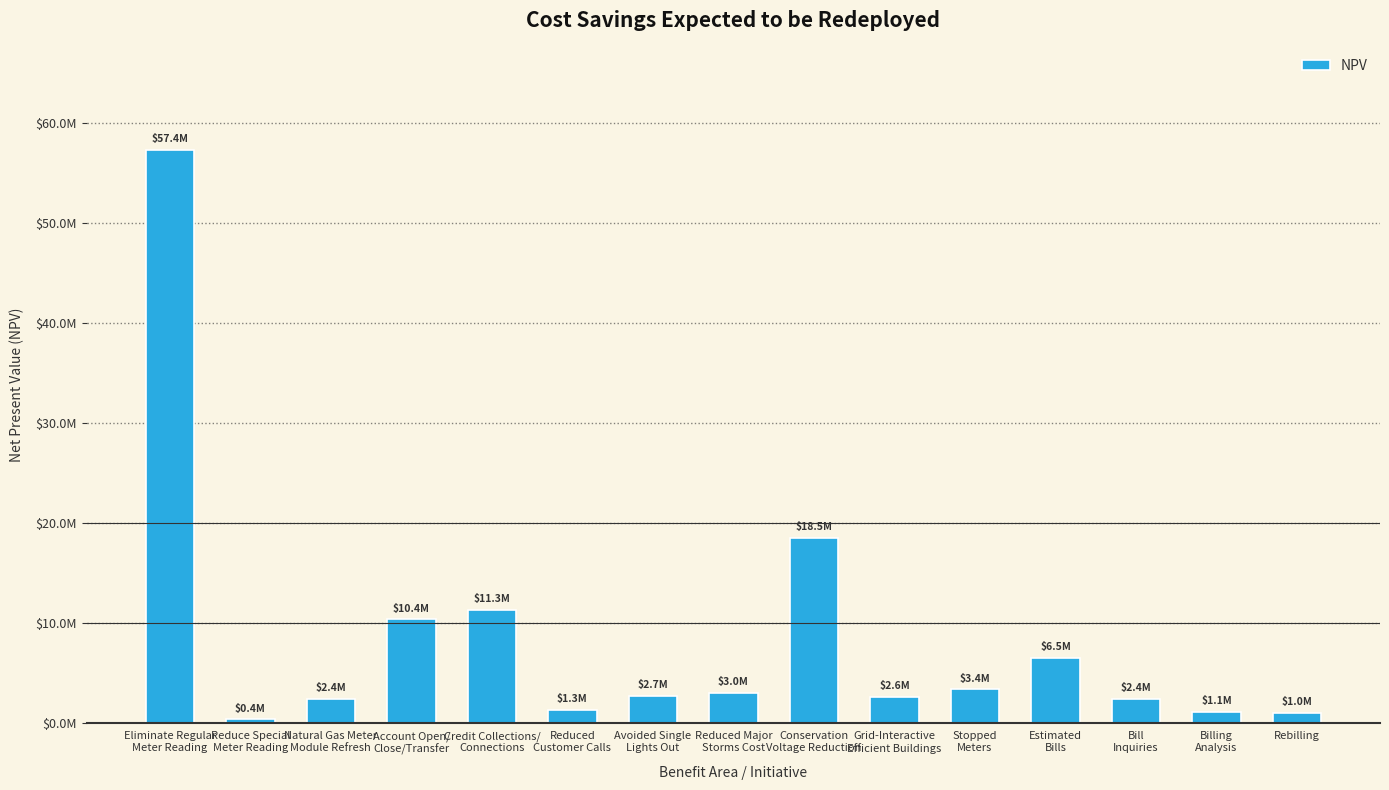

The chart shows a value of 2609116.1 at Grid-Interactive
Efficient Buildings. True or false?

True